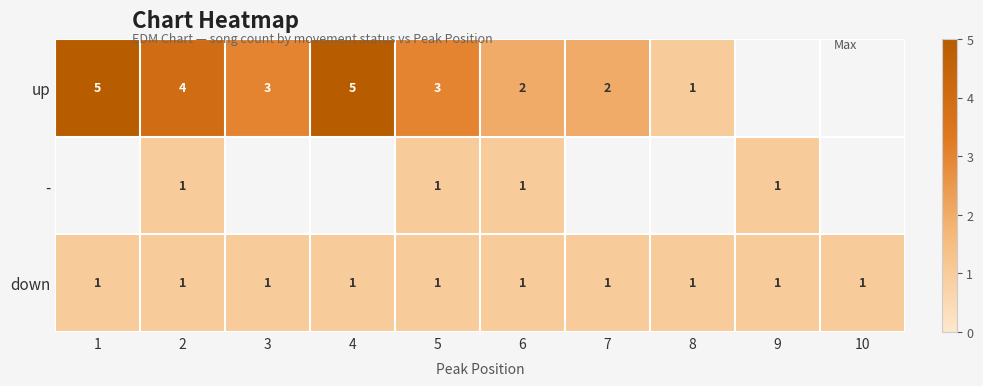

The value of down at 1 is 1. True or false?

True